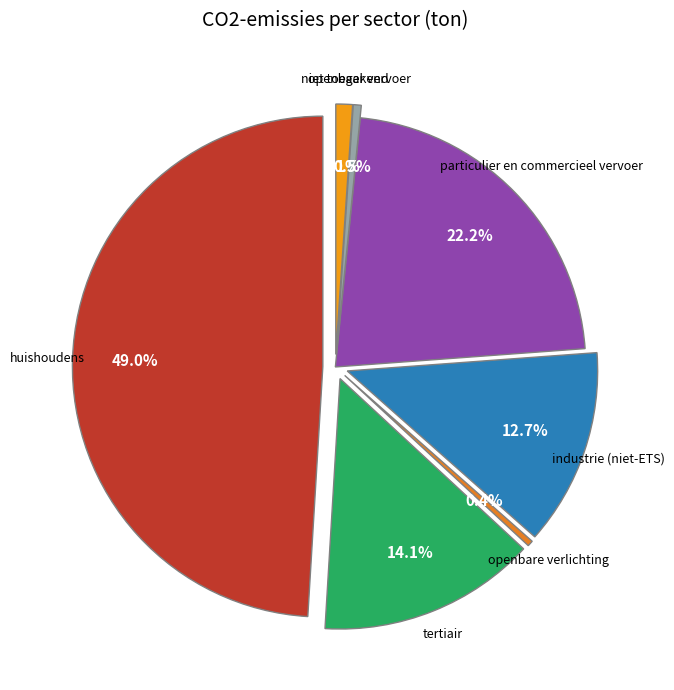

What percentage is the niet toegekend slice, to the nearest percent?

1%